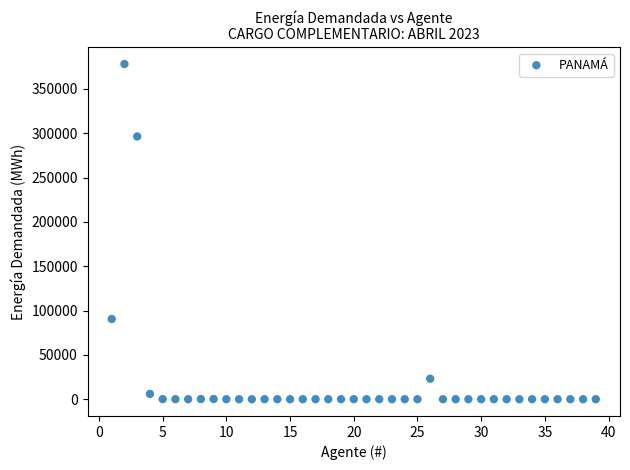

What is the range of X values (max minus min)?

38.0